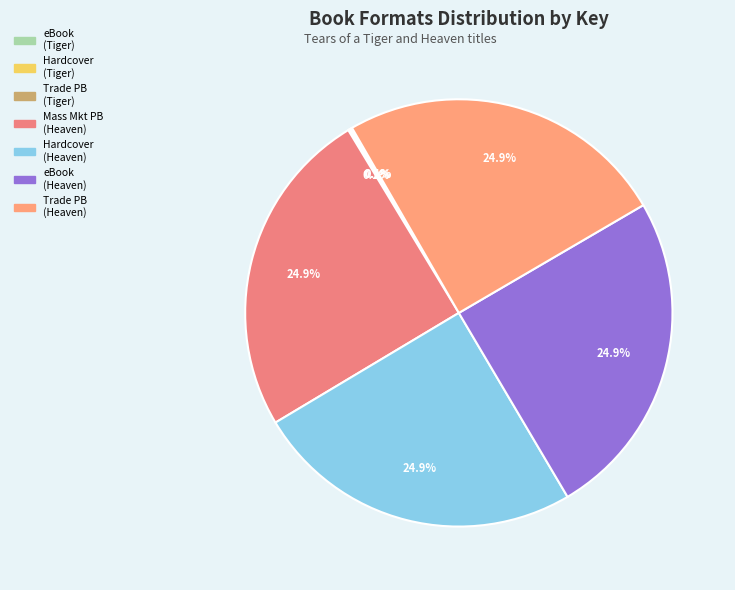

Does any single category account for the majority?

No